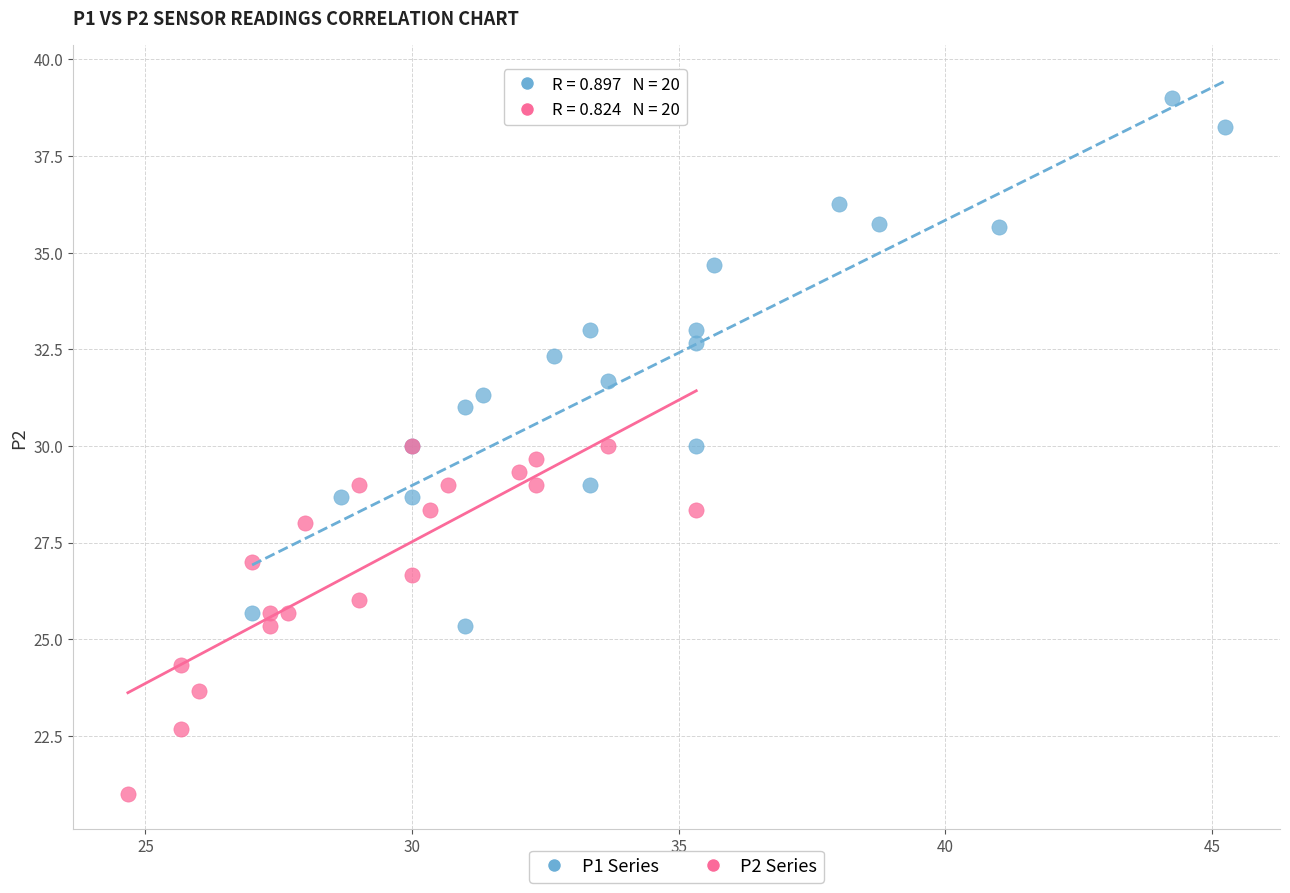

Which series reaches the maximum Y coordinate?

P1 Series